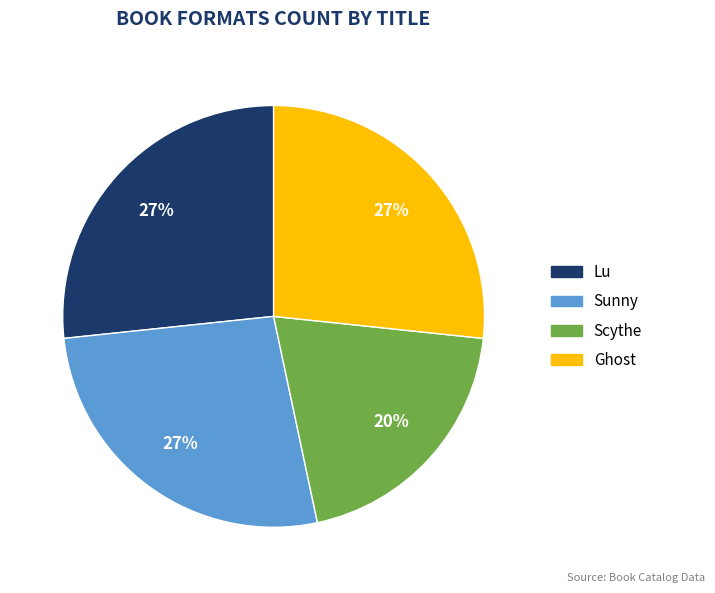

Is there any slice that represents more than half of the pie?

No